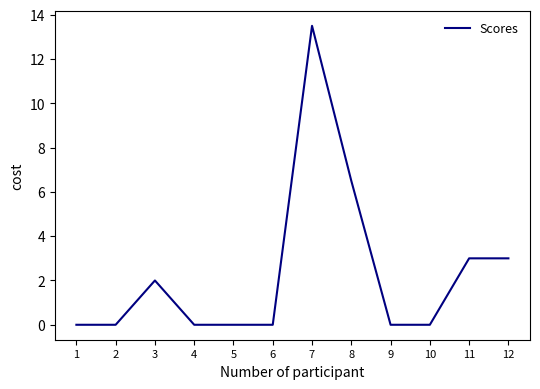

What is the change in value from 4 to 8?

+6.5